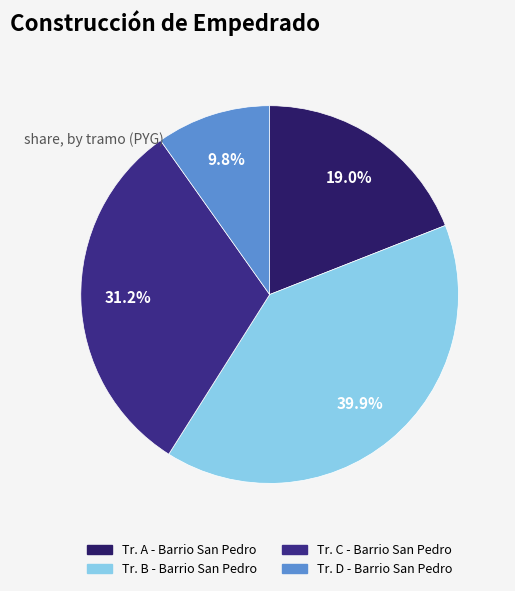

What percentage do Tr. C - Barrio San Pedro and Tr. D - Barrio San Pedro together represent?

41.0%